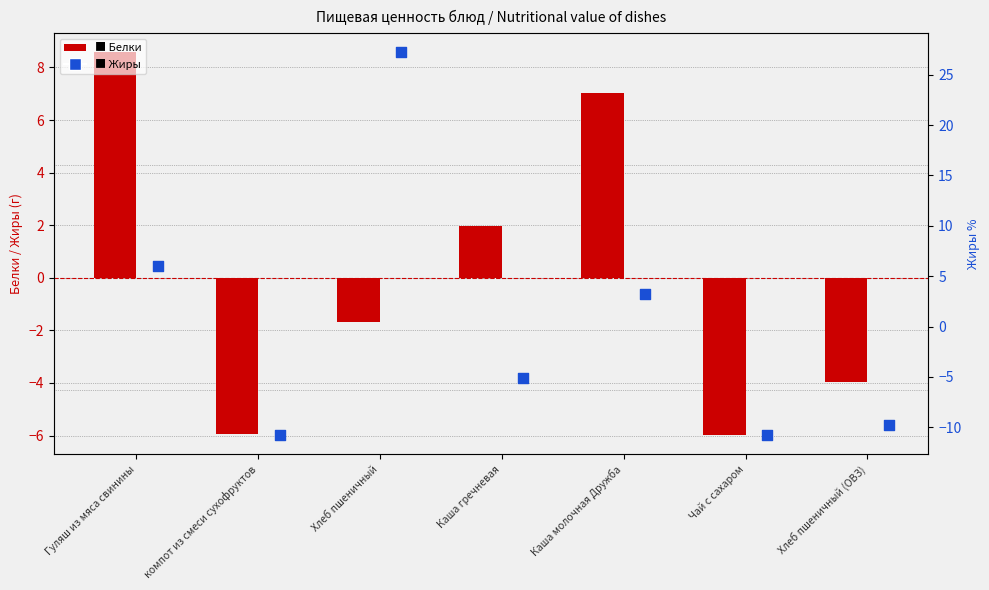

Which series contains the highest Y value?

Жиры